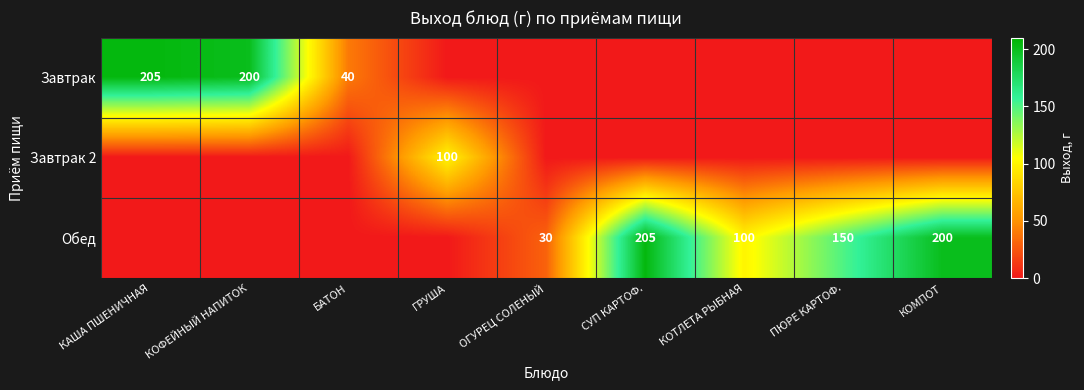

The value of Обед at ПЮРЕ КАРТОФ. is 150. True or false?

True